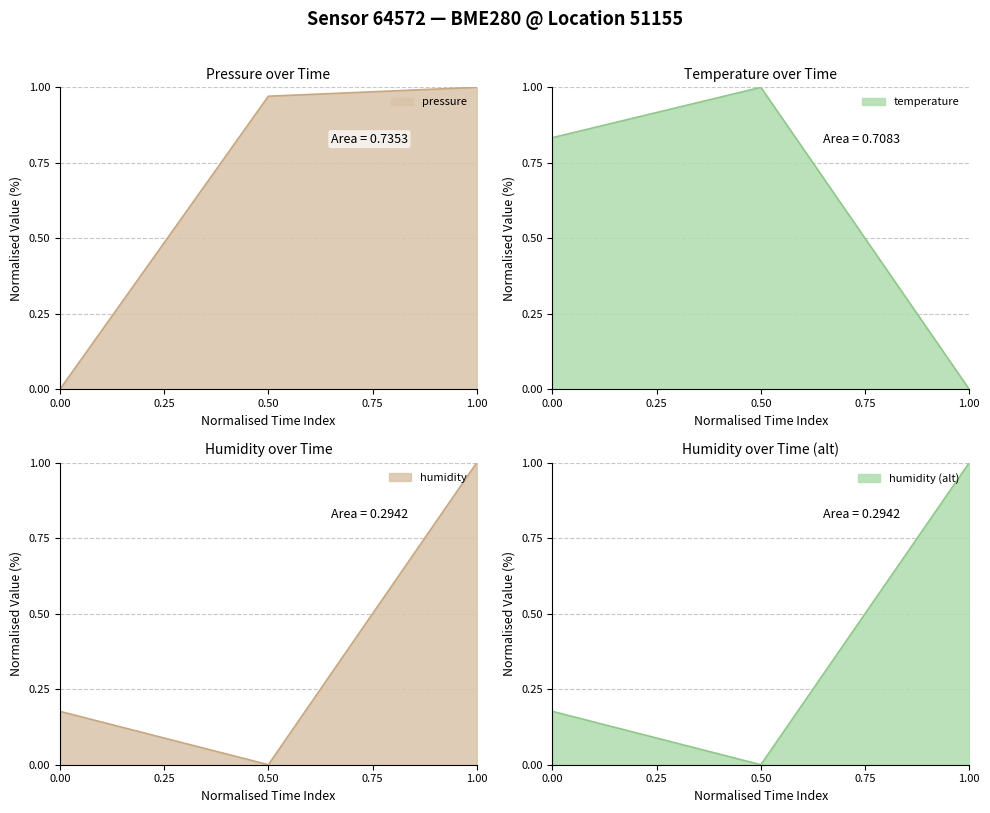

The pressure series shows 1.7 at 1.00. True or false?

False